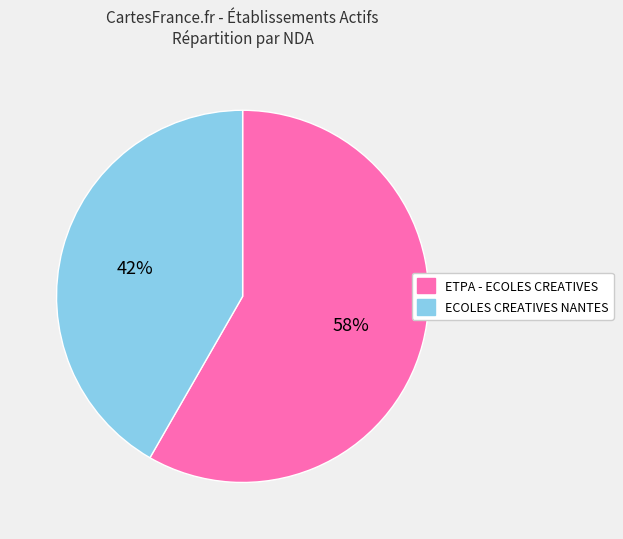

To the nearest percent, what is the combined percentage of ECOLES CREATIVES NANTES and ETPA - ECOLES CREATIVES?

100%